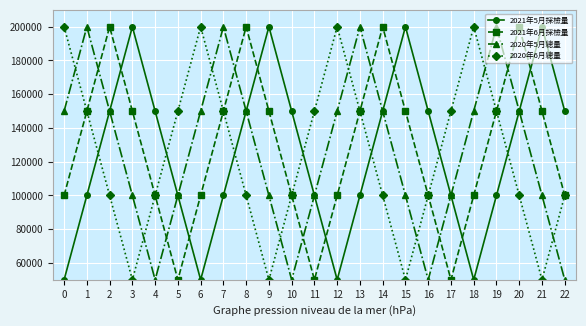

What is the difference between the maximum and minimum values in the 2020年6月總量 series?

150000